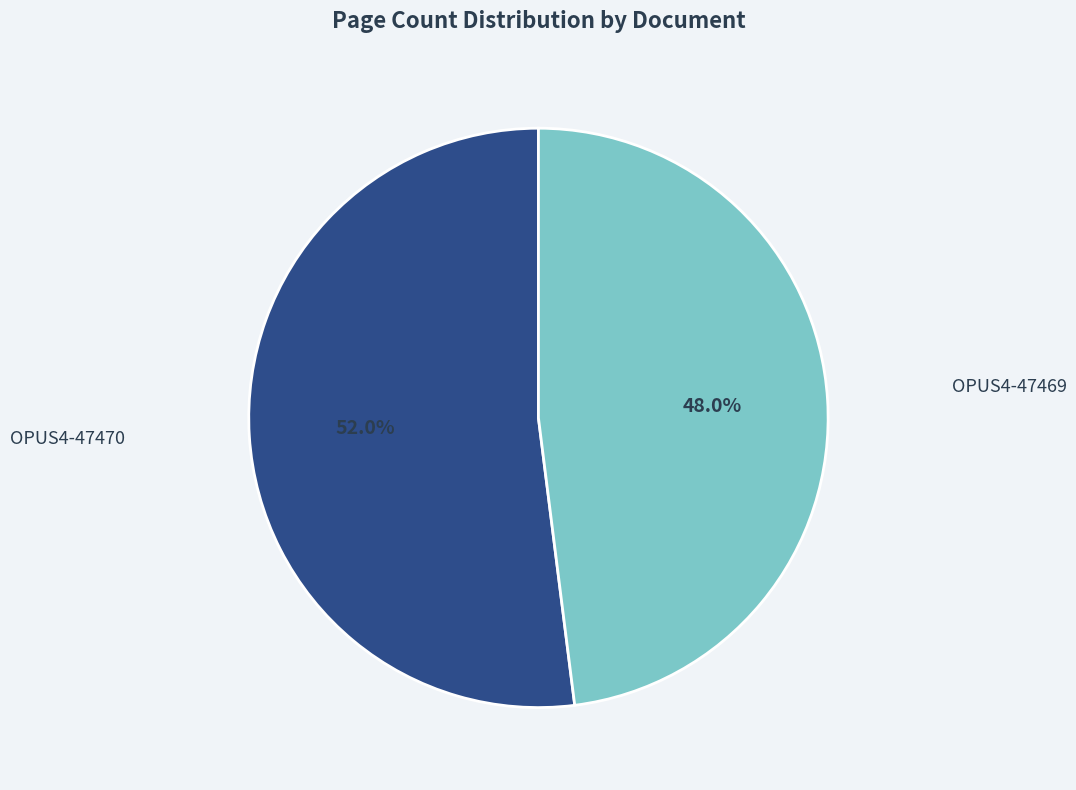

To the nearest percent, what percentage of the pie is OPUS4-47470?

52%